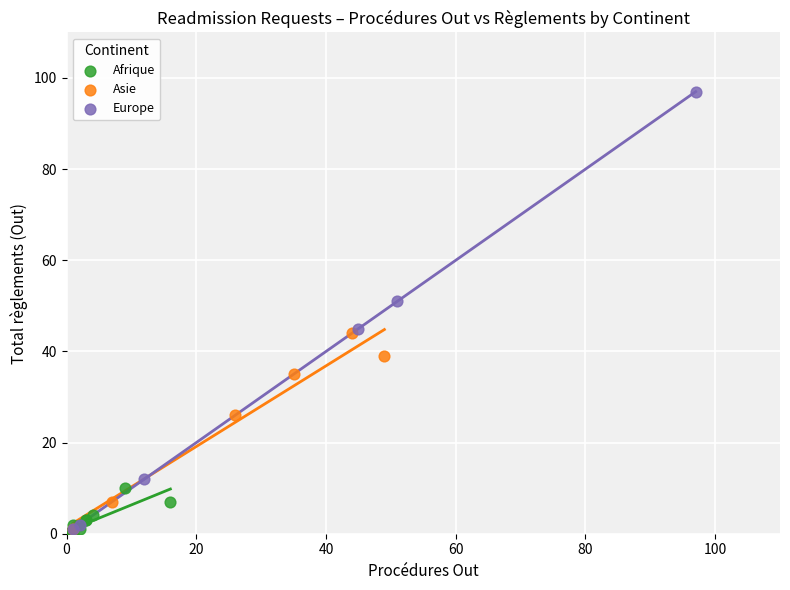

Which series contains the highest Y value?

Europe